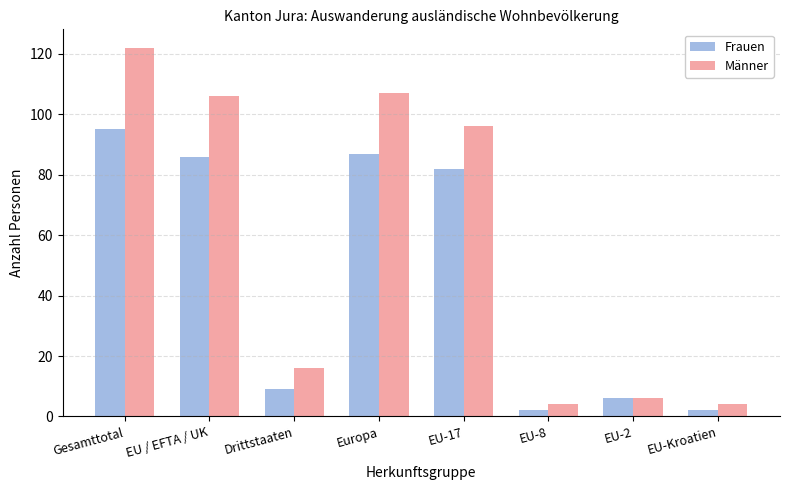

The Männer series shows 28 at Drittstaaten. True or false?

False